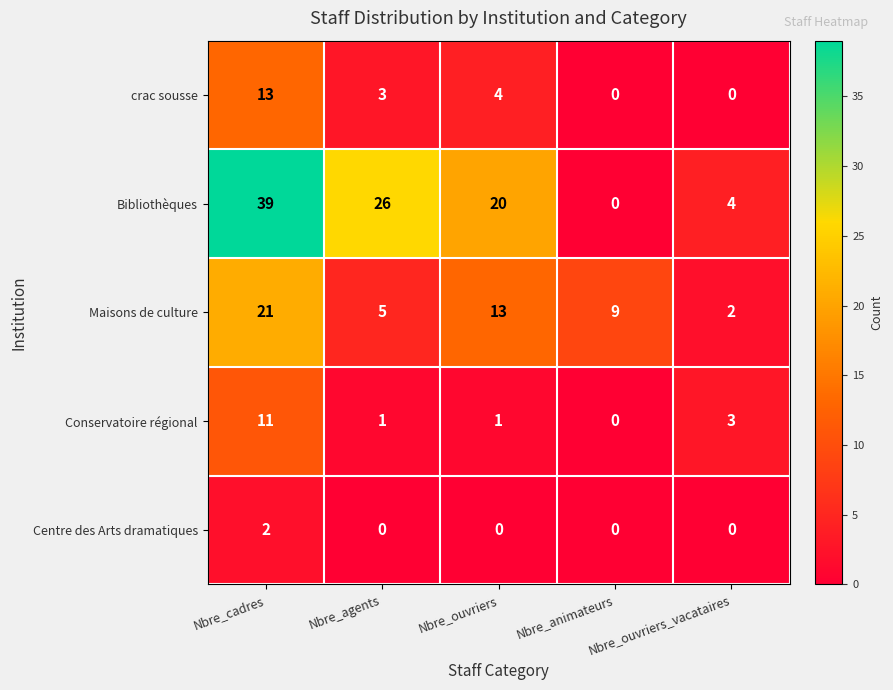

At which category is the sum across all series the highest?

Nbre_cadres